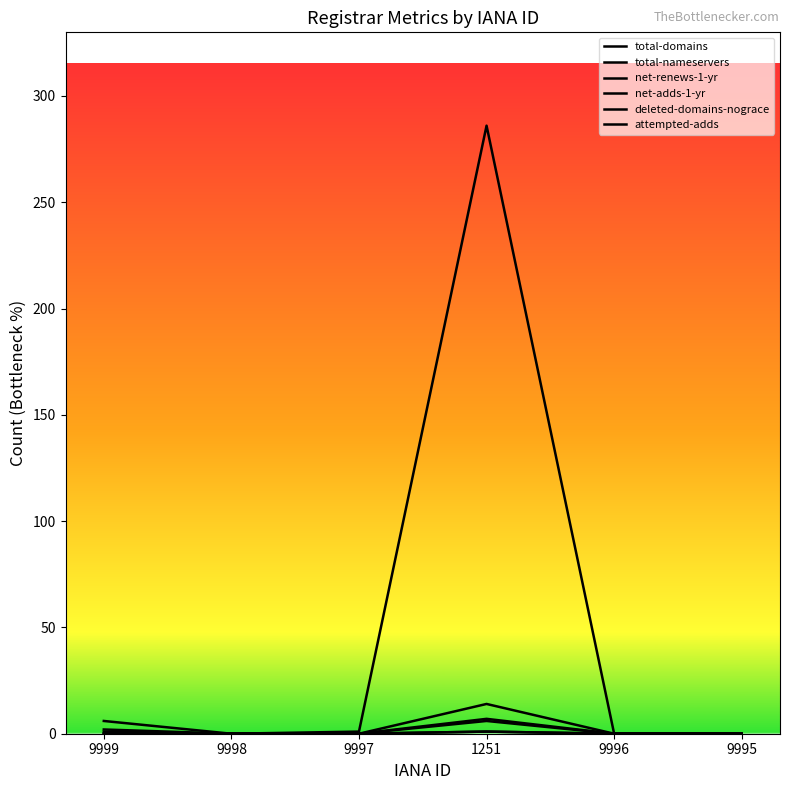

Which label corresponds to the smallest value in the chart?

9998